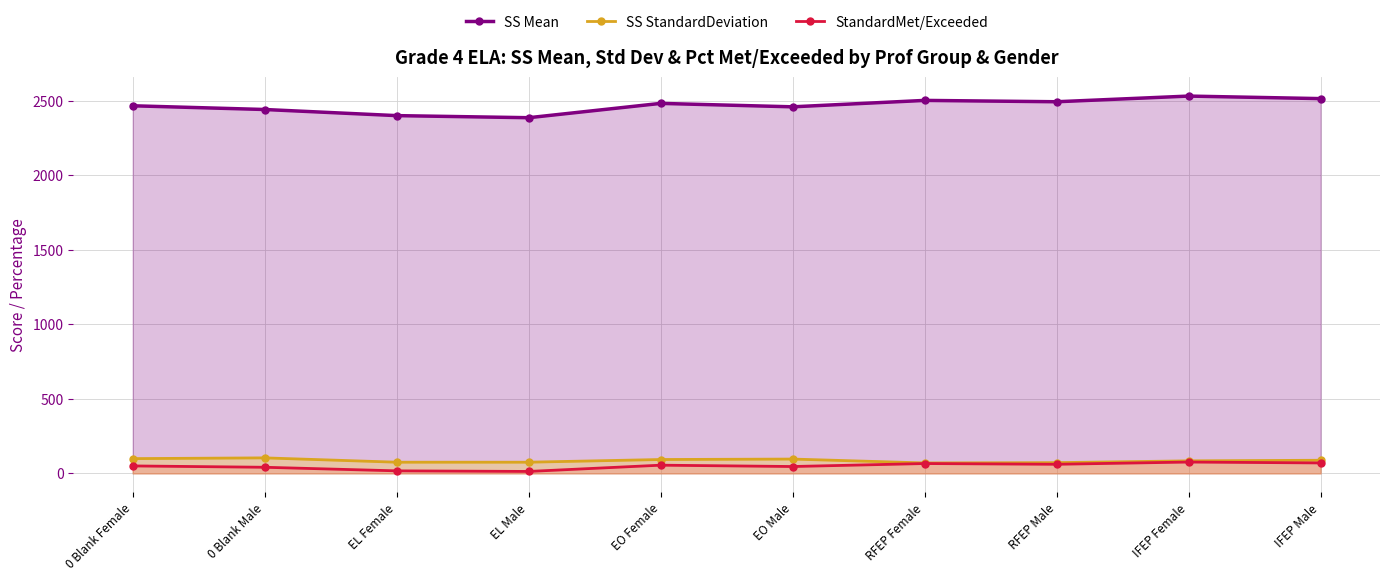

How many values in the StandardMet/Exceeded series exceed 55?

4